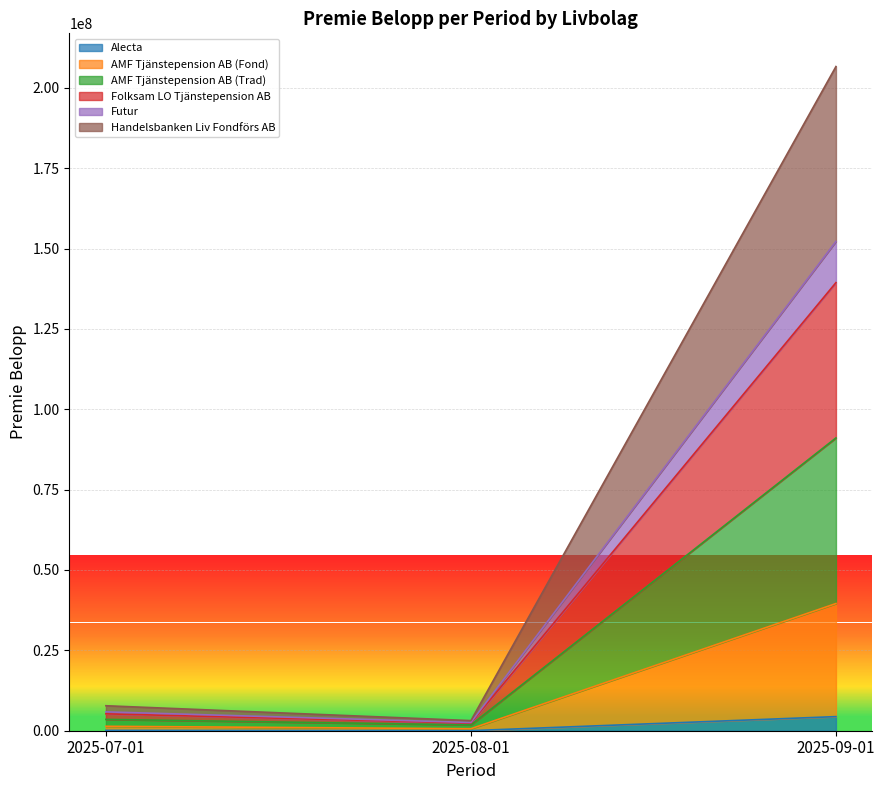

What is the difference between the highest and lowest values at 2025-08-01?

3125096